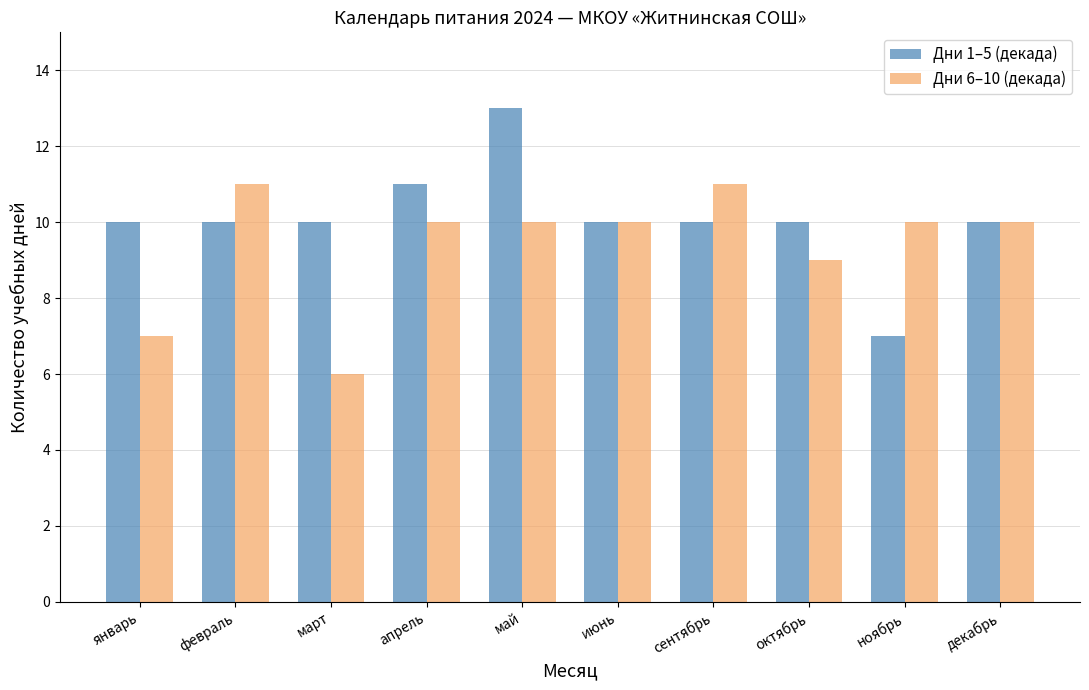

How many categories are shown in the chart?

10